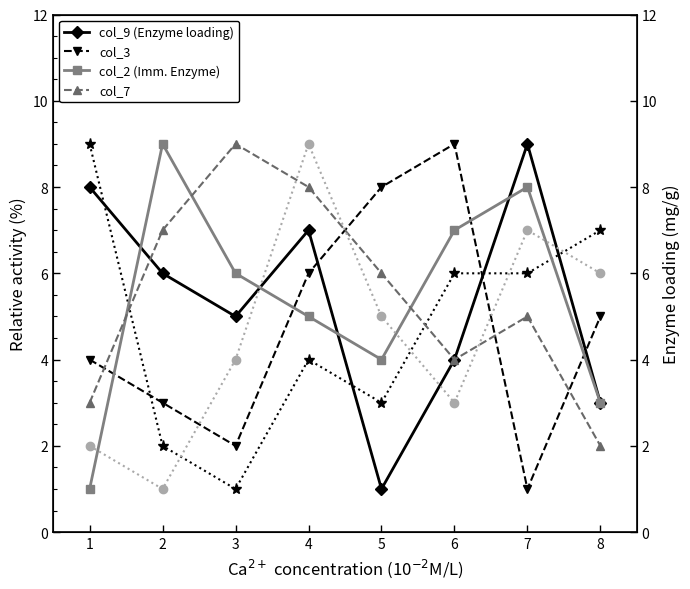

Which category has the highest value across all series?

7